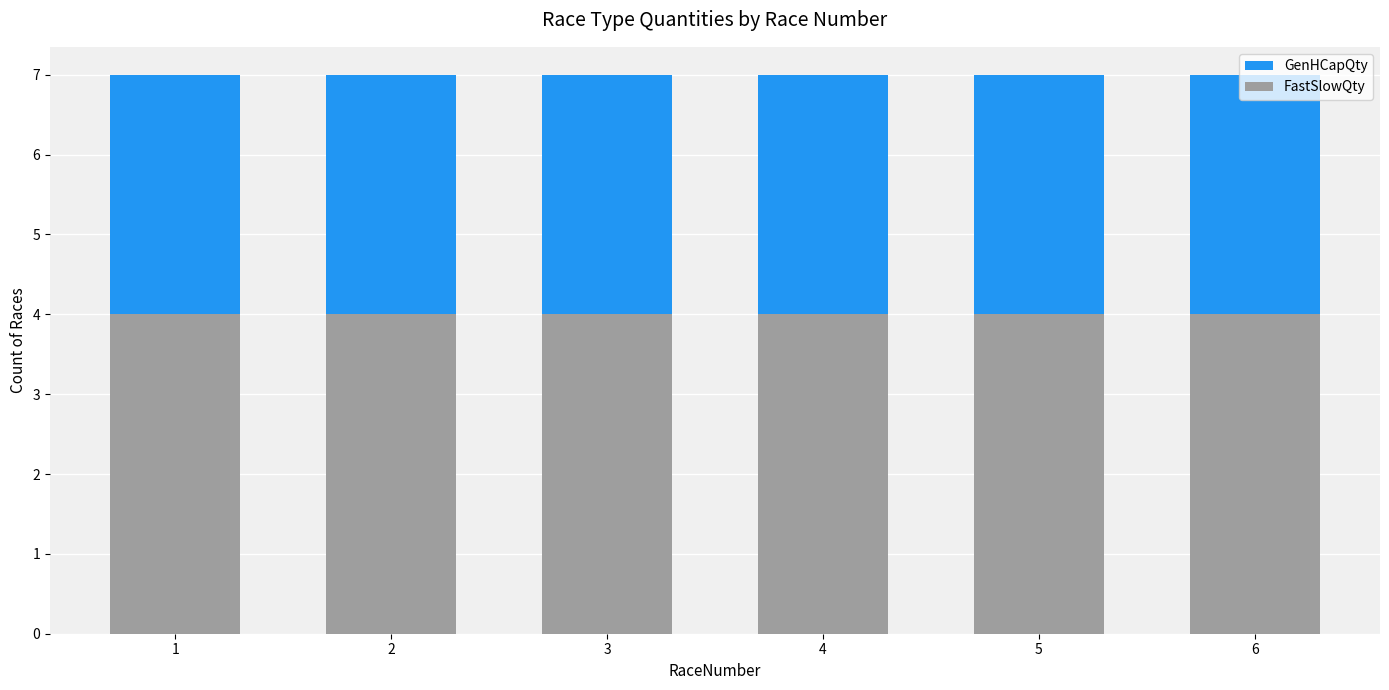

How many data points does each series have?

6